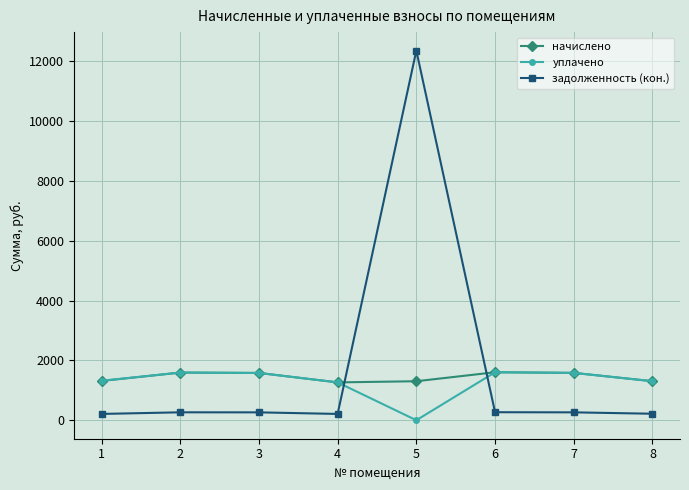

What is the maximum value shown in the chart?

12355.5